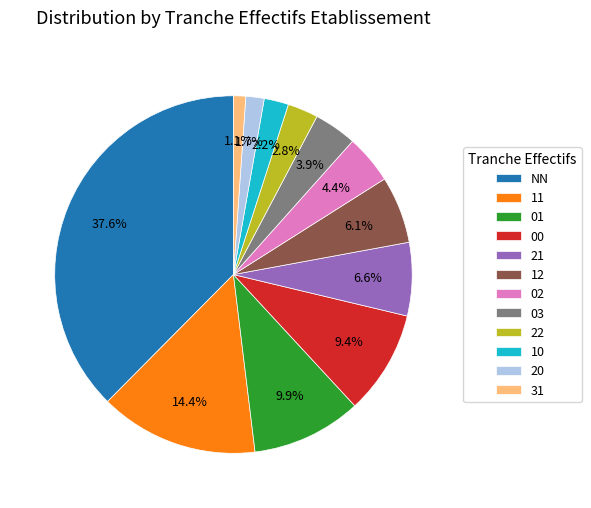

What percentage is the 31 slice, to the nearest percent?

1%